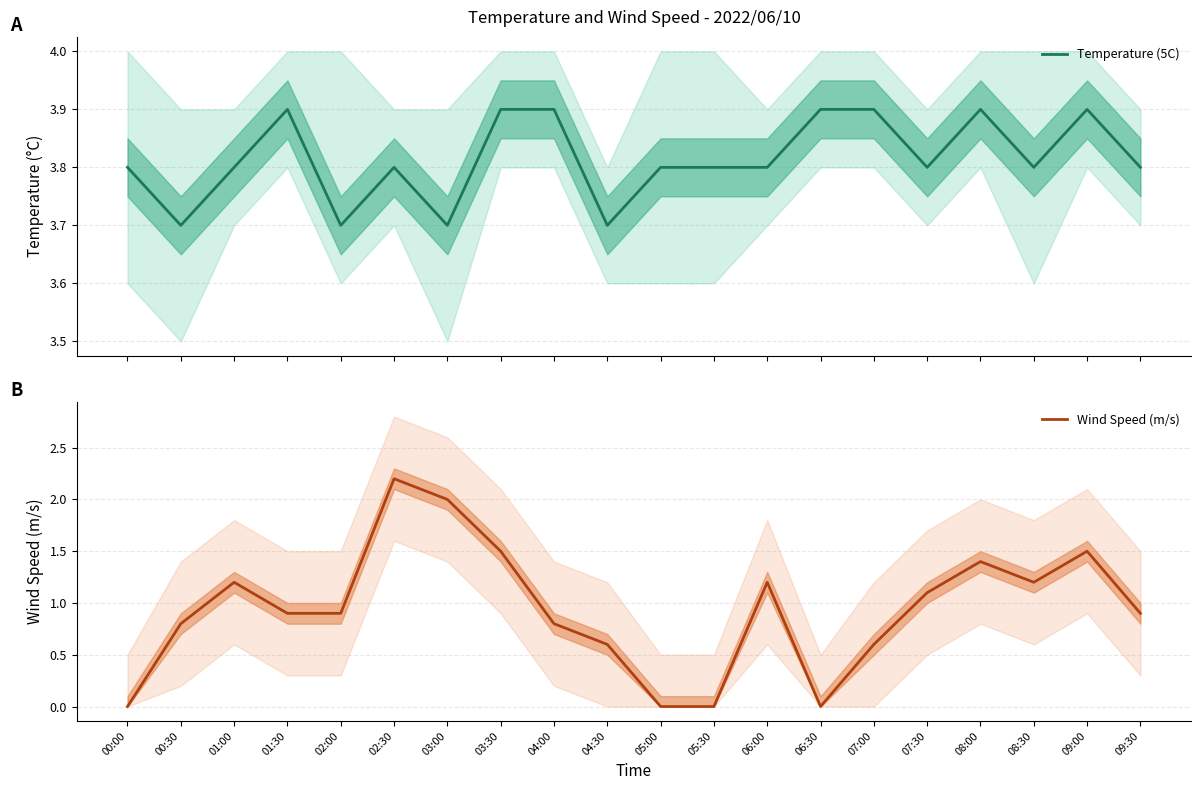

Which series has the largest range (max minus min)?

Wind Speed (m/s)